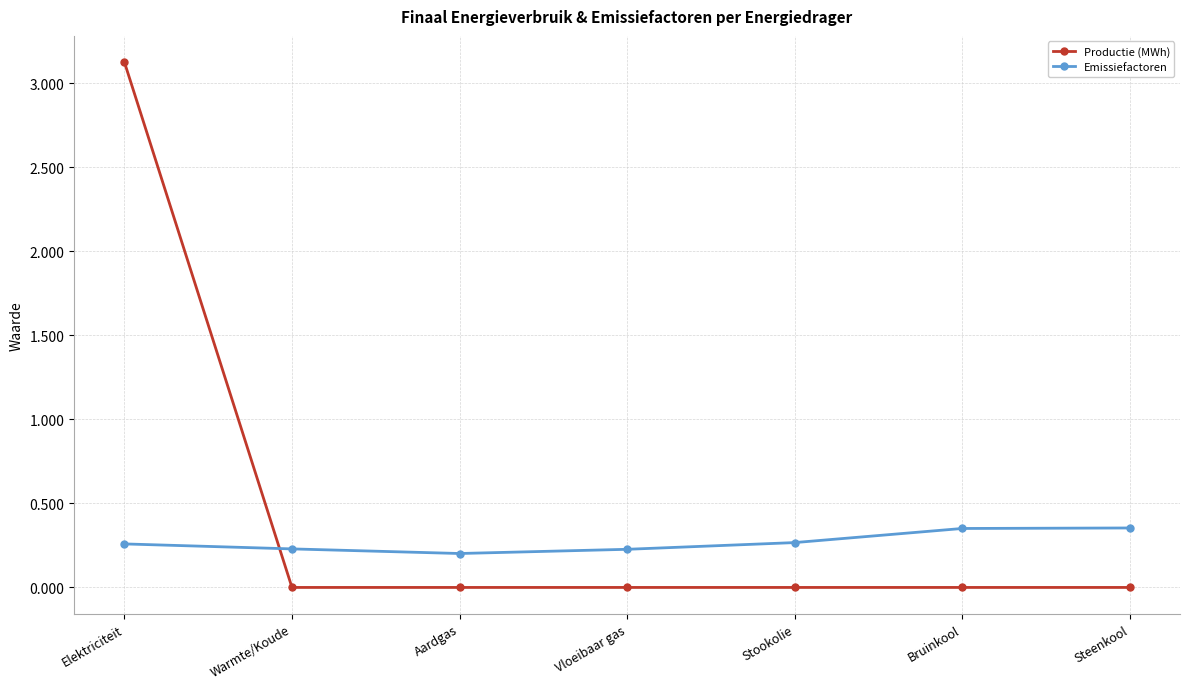

What are all the series names shown in the legend?

Productie (MWh), Emissiefactoren